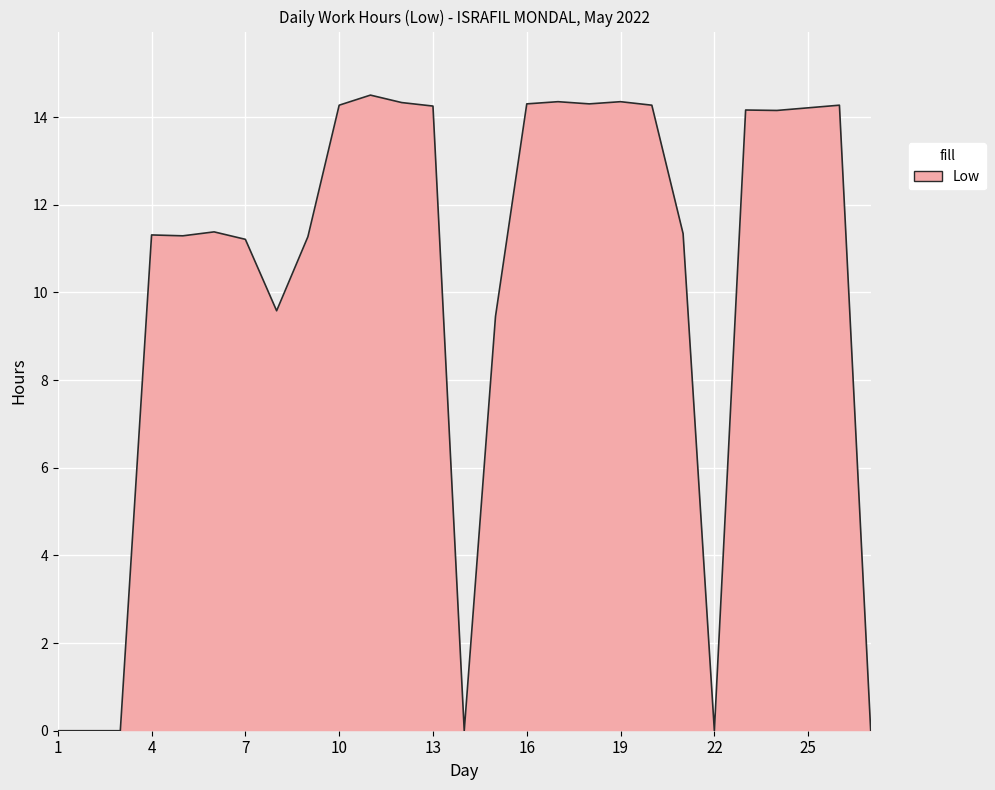

What is the difference between the maximum and minimum values?

14.5